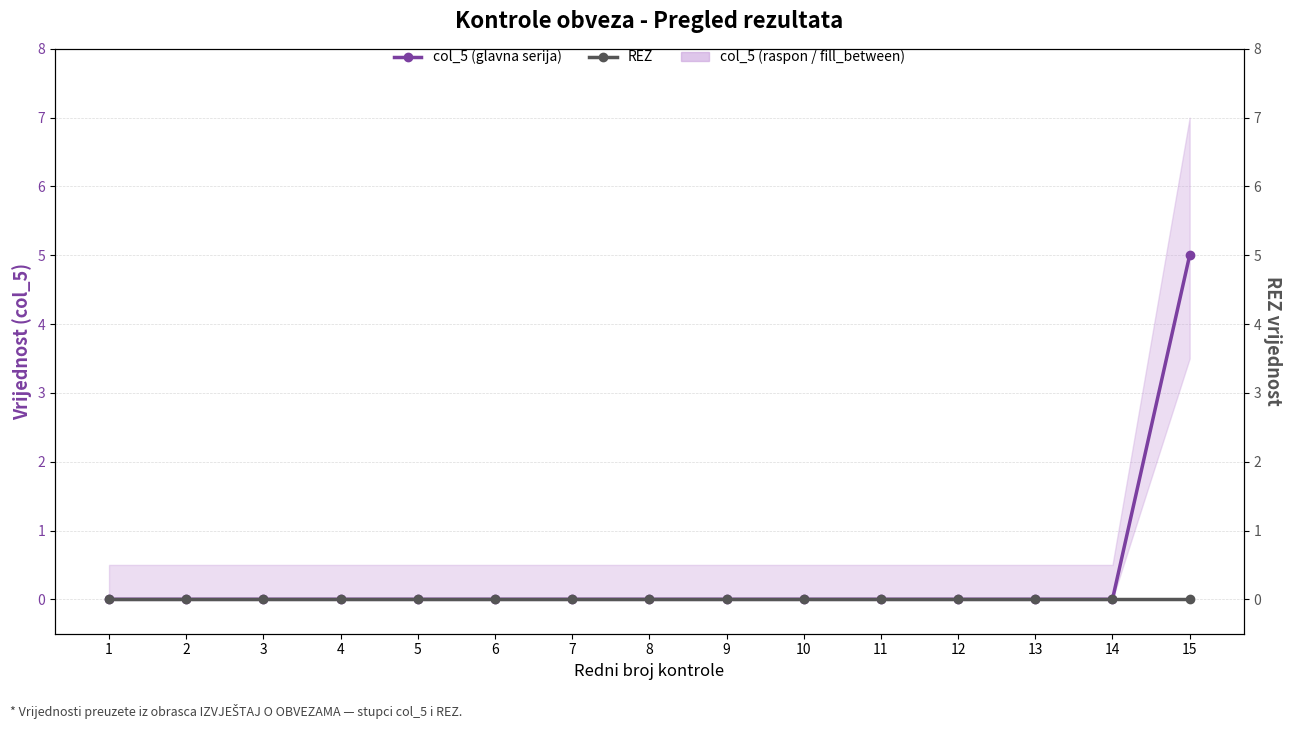

True or false: col_5 (glavna serija) and REZ intersect in this chart.

False